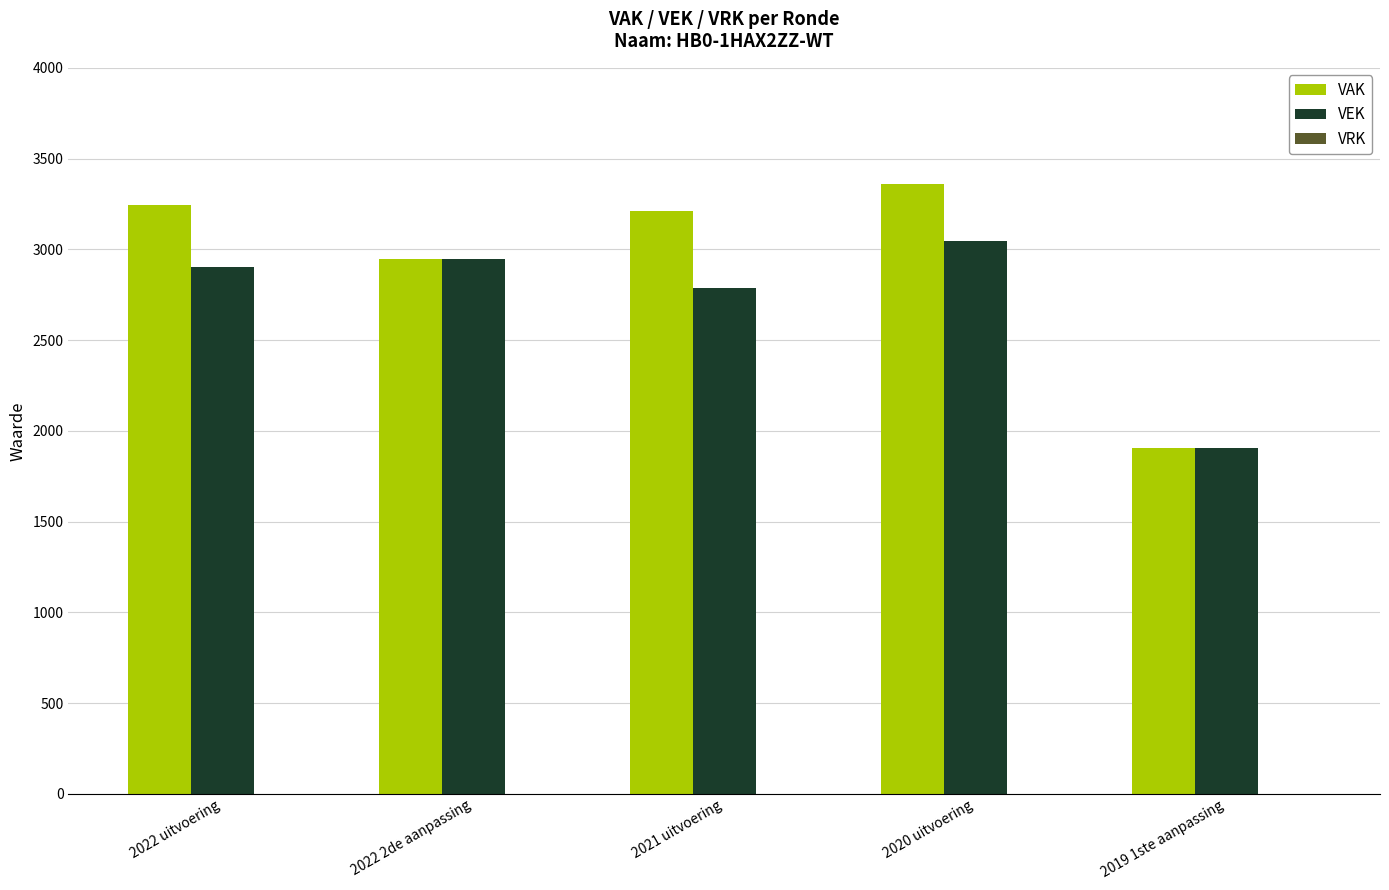

What is the difference between the VEK values at 2021 uitvoering and 2022 uitvoering?

114